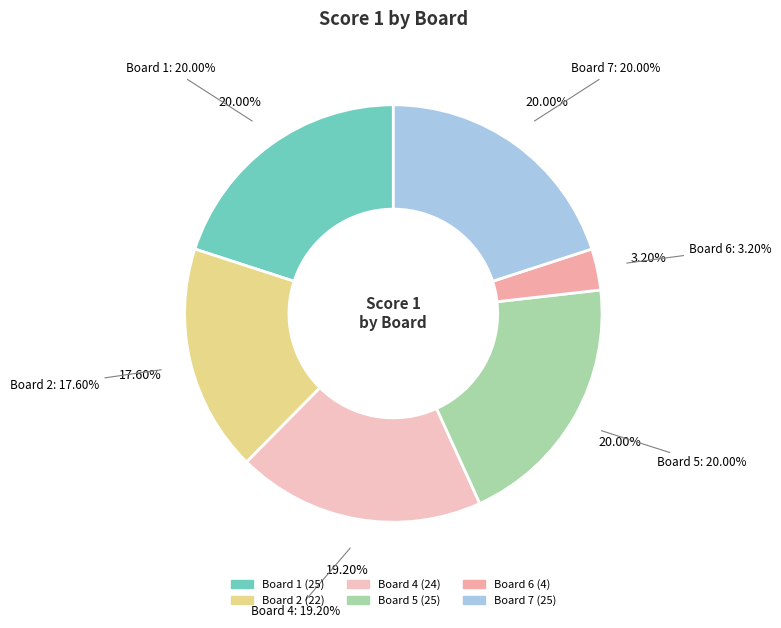

True or false: Board 1 accounts for 26% of the total.

False